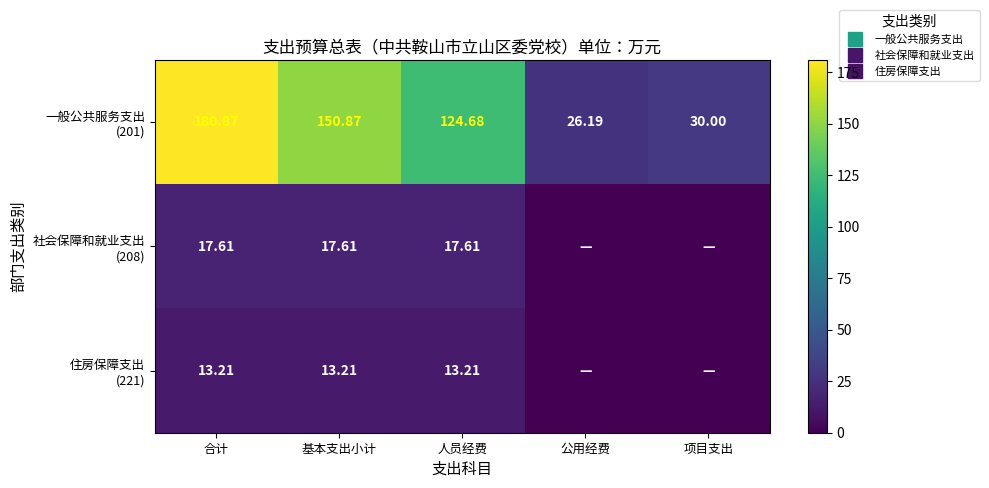

At 公用经费, list the series in order from smallest to largest.

社会保障和就业支出 (208), 住房保障支出 (221), 一般公共服务支出 (201)